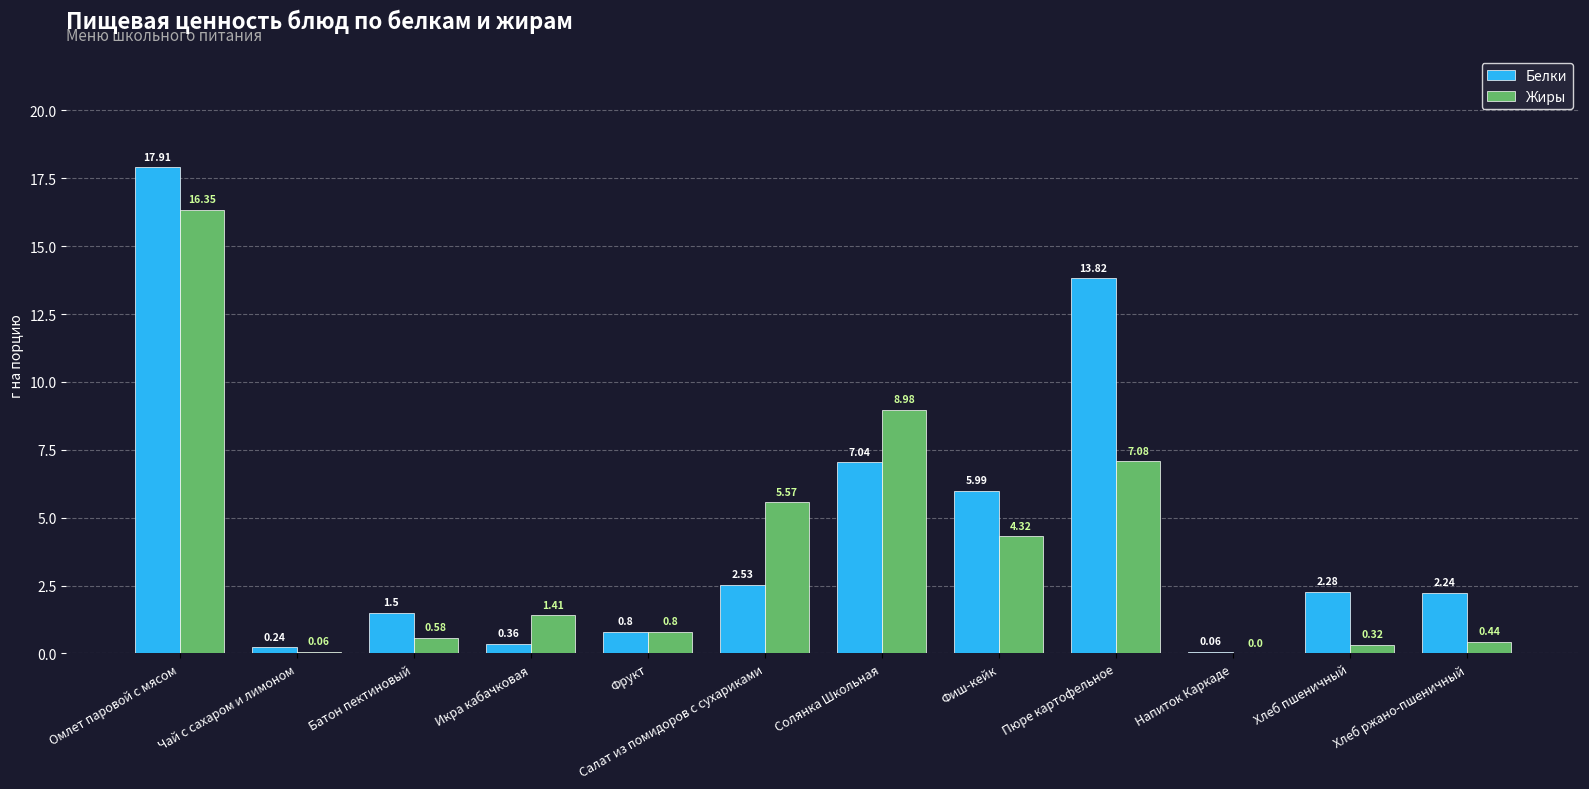

What is the total value across all series at Фрукт?

1.6